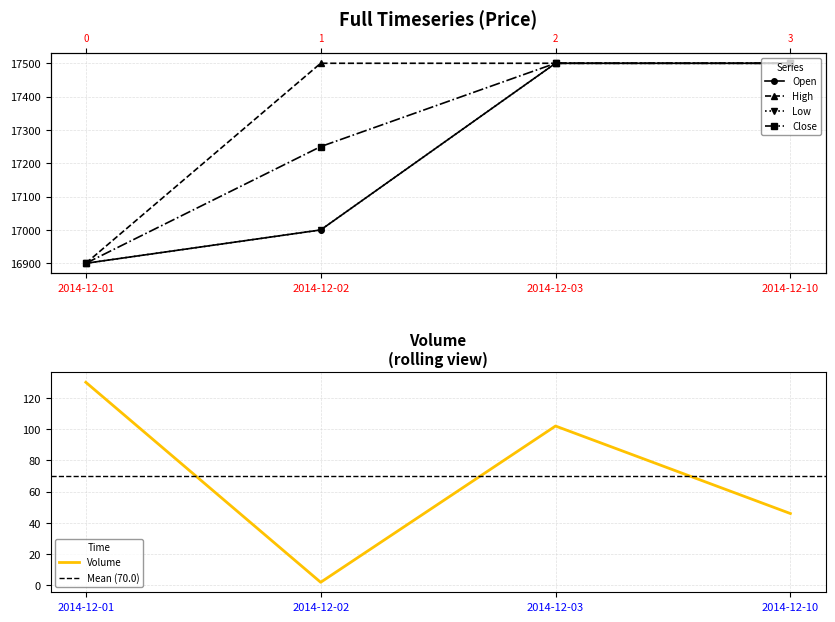

What is the sum of the Close values at 2014-12-02 and 2014-12-03?

34750